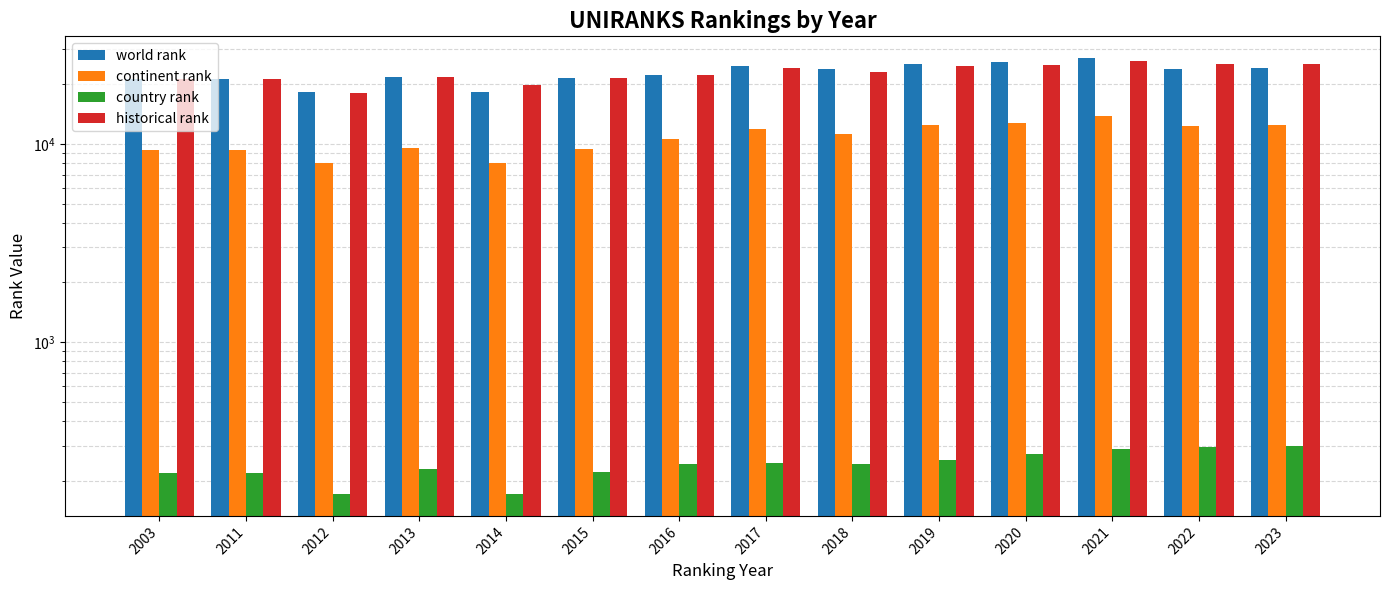

At which category is the sum across all series the highest?

2021